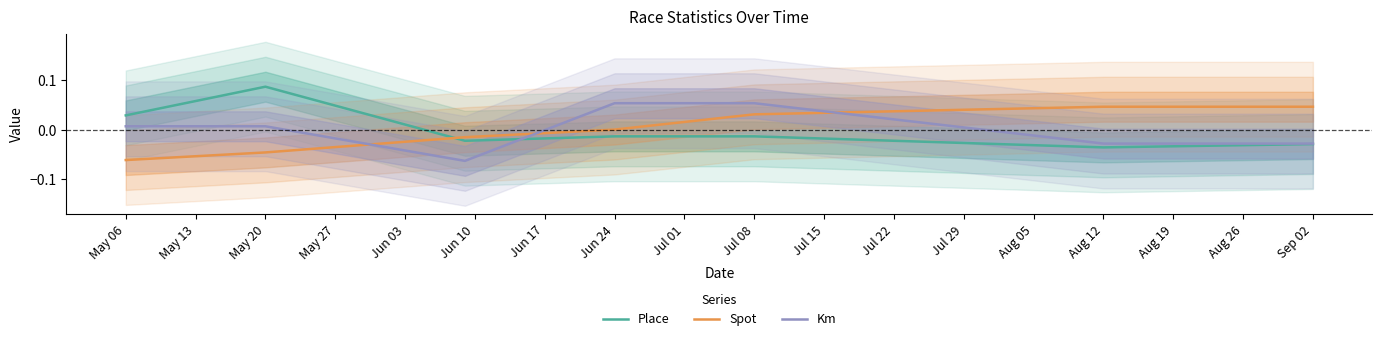

How many values in Place are below zero?

5